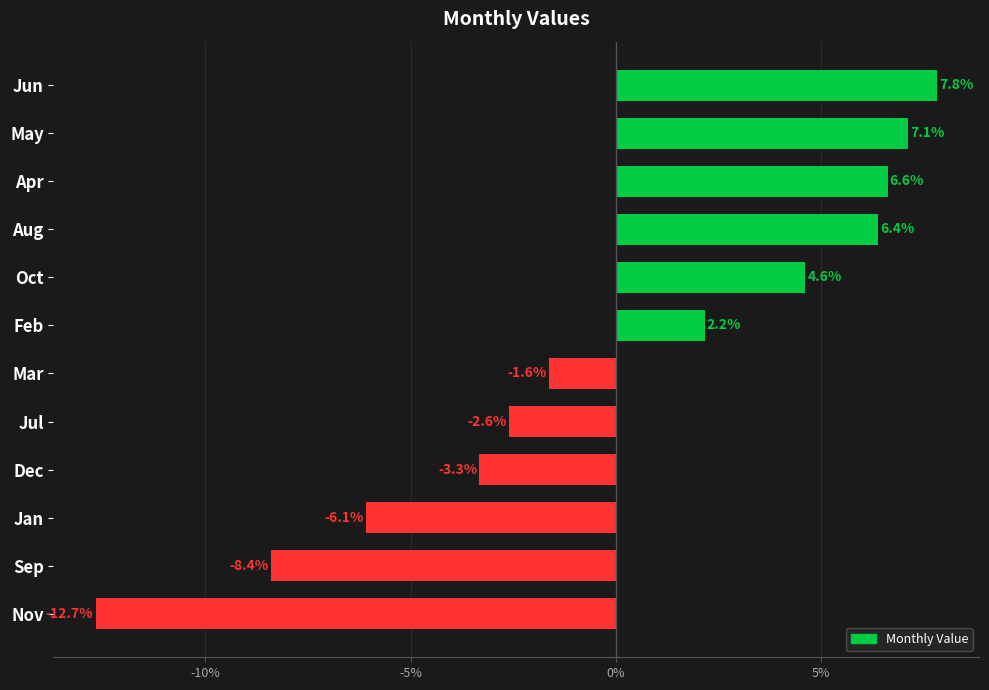

At which label is the value closest to -2?

Mar